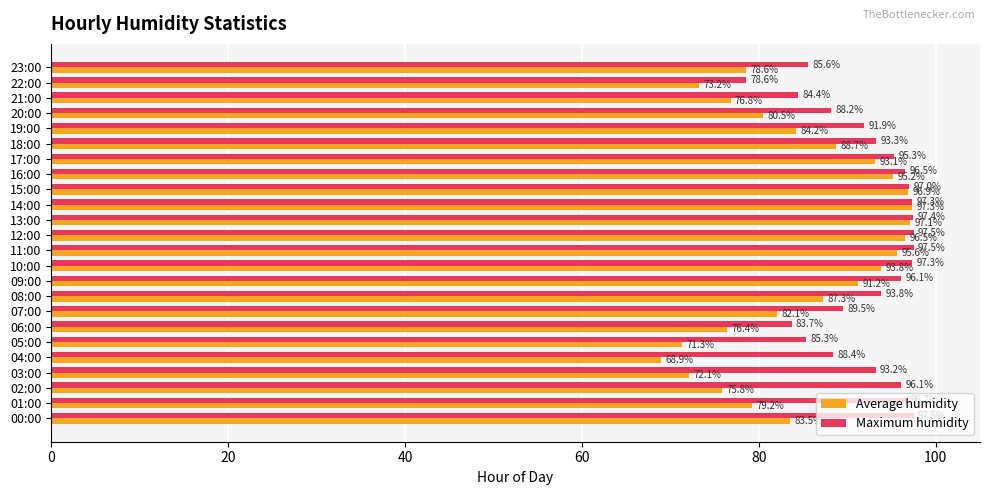

True or false: Maximum humidity has a value of 41.0 at 06:00.

False